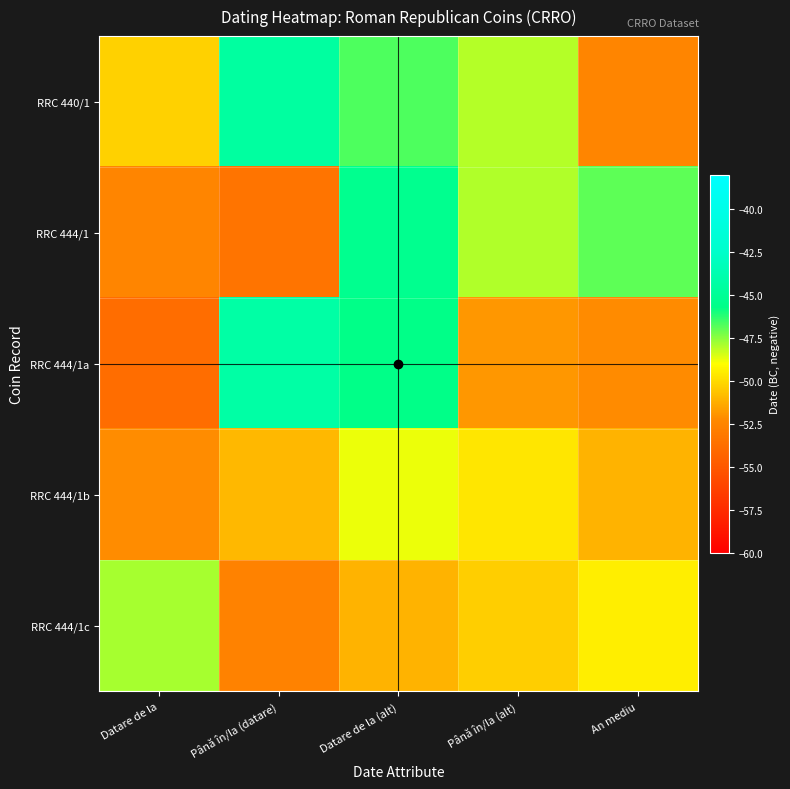

Which category has the lowest value across all series?

Datare de la